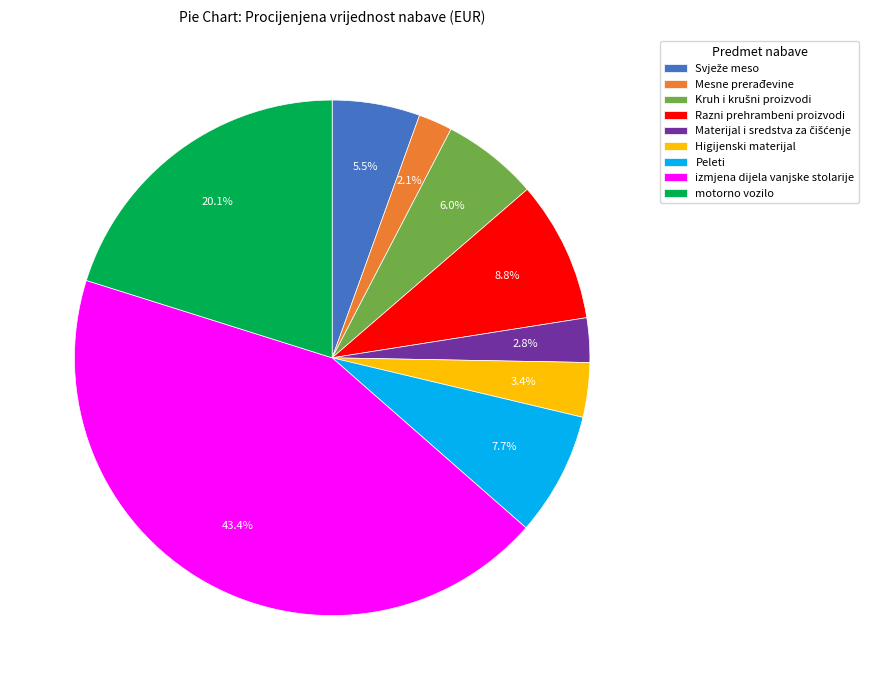

Approximately how many times larger is the value at motorno vozilo compared to Razni prehrambeni proizvodi?

2.3